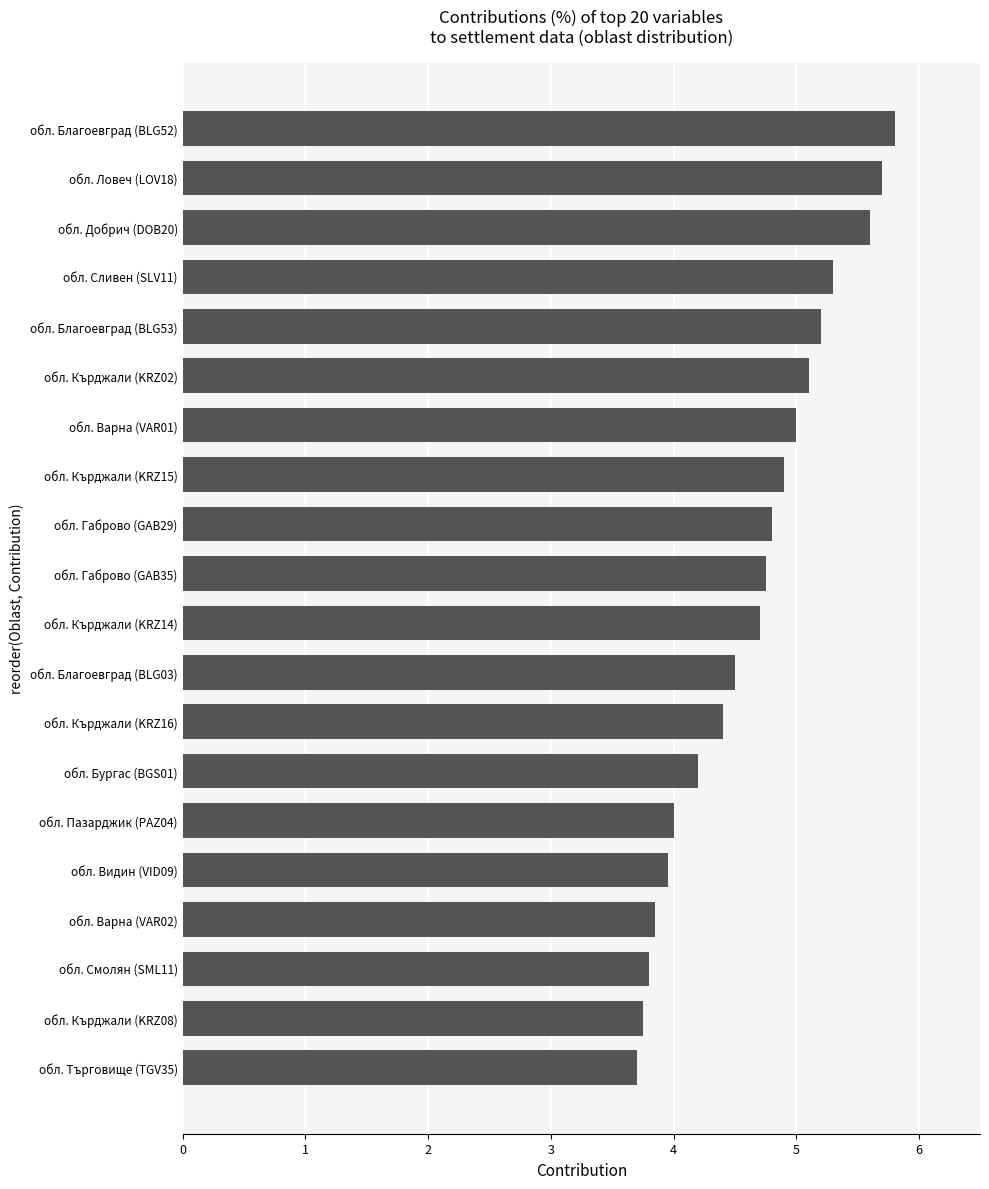

Between обл. Добрич (DOB20) and обл. Пазарджик (PAZ04), which is larger?

обл. Добрич (DOB20)